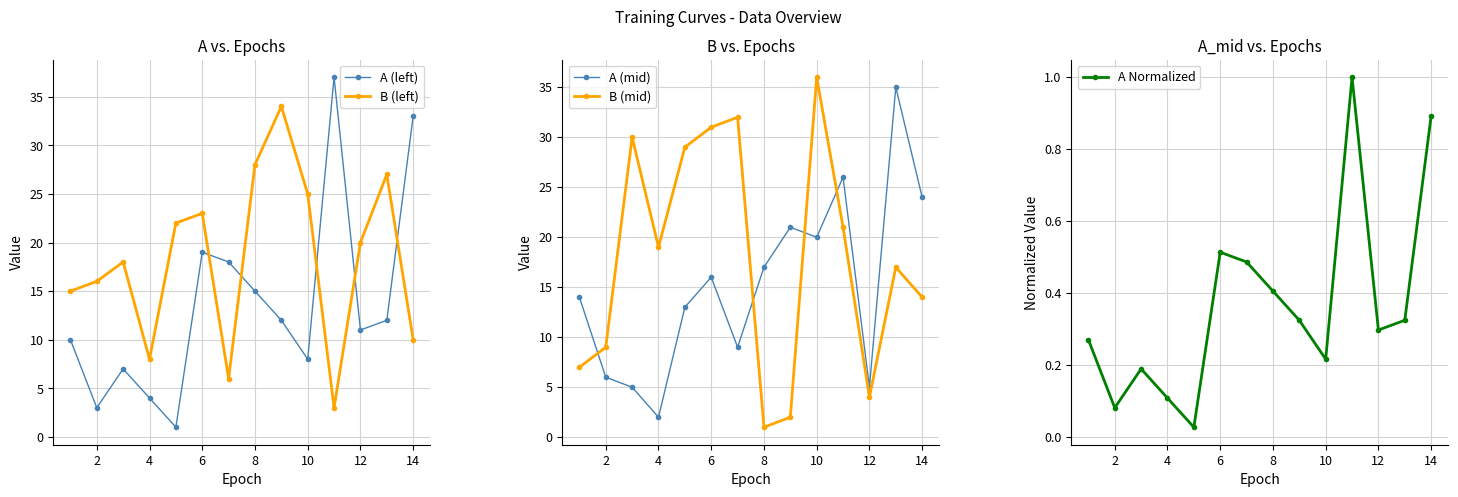

Reading left to right, what are all the values shown in this chart?

A (left): 10.0	3.0	7.0	4.0	1.0	19.0	18.0	15.0	12.0	8.0	37.0	11.0	12.0	33.0
B (left): 15.0	16.0	18.0	8.0	22.0	23.0	6.0	28.0	34.0	25.0	3.0	20.0	27.0	10.0
A (mid): 14.0	6.0	5.0	2.0	13.0	16.0	9.0	17.0	21.0	20.0	26.0	5.0	35.0	24.0
B (mid): 7.0	9.0	30.0	19.0	29.0	31.0	32.0	1.0	2.0	36.0	21.0	4.0	17.0	14.0
A Normalized: 0.3	0.1	0.2	0.1	0.0	0.5	0.5	0.4	0.3	0.2	1.0	0.3	0.3	0.9